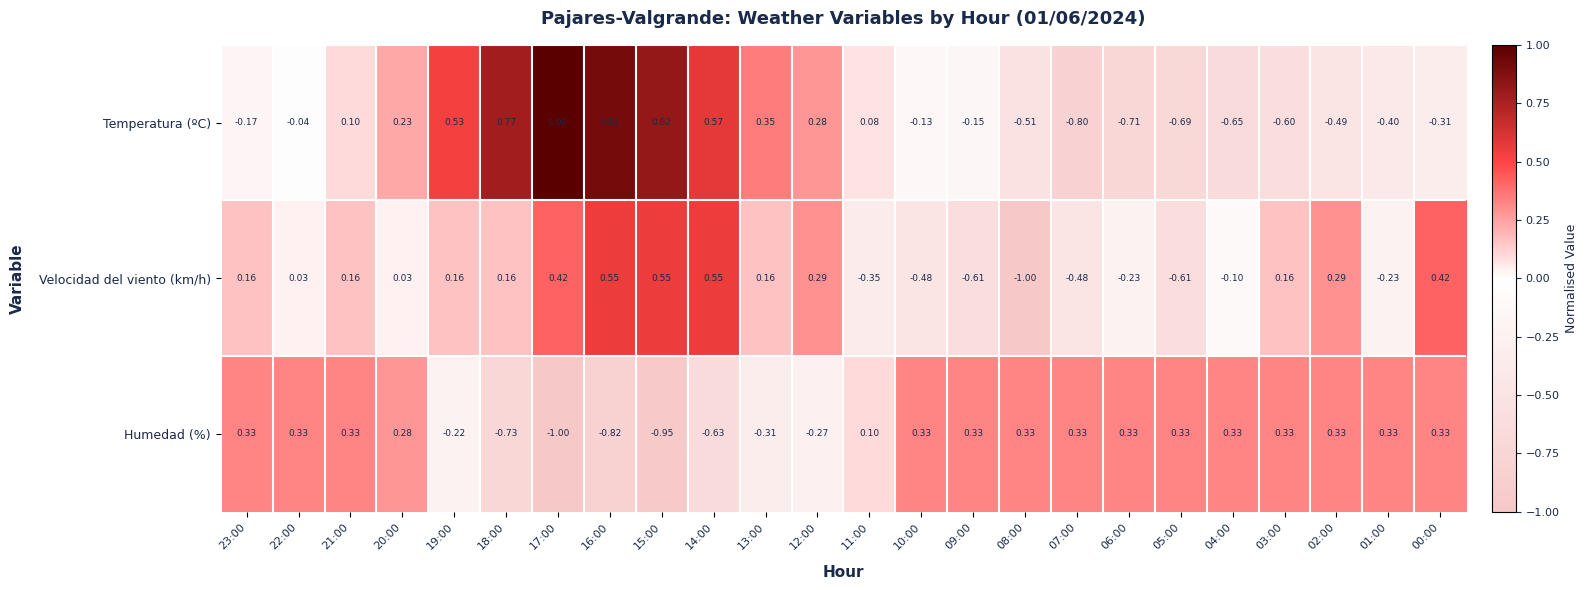

At which category is the sum across all series the highest?

16:00